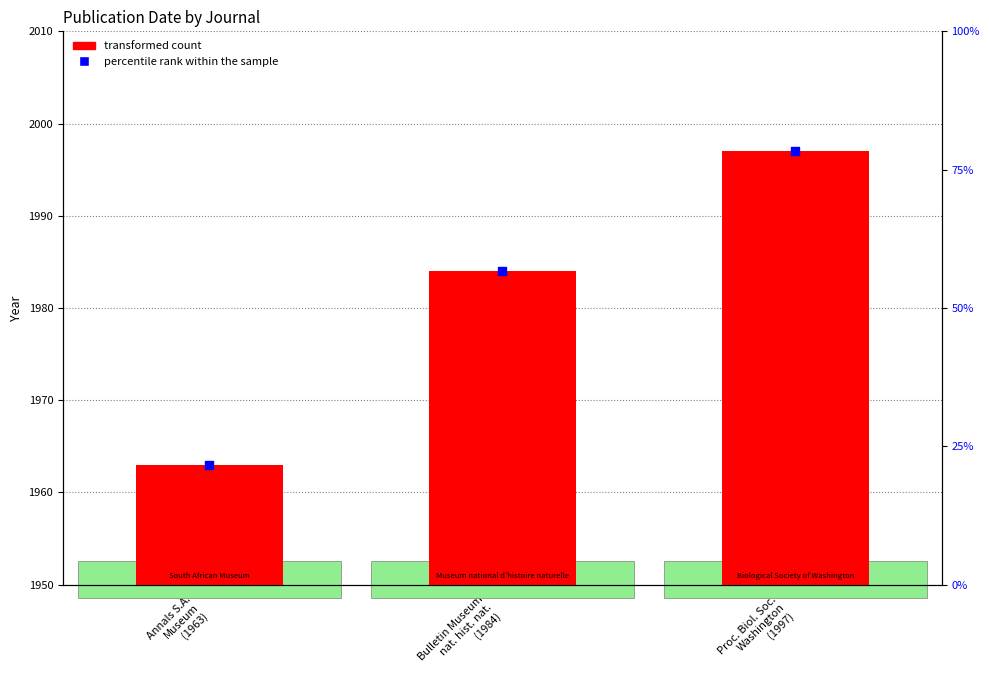

Which series has the widest spread of Y values?

percentile rank within the sample